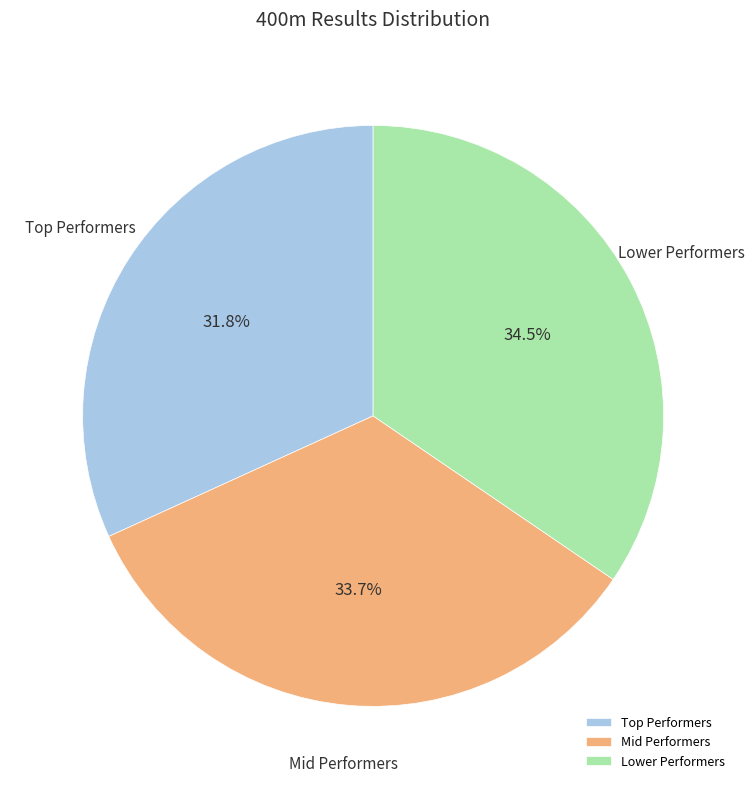

Combined, what portion of the pie is Mid Performers and Lower Performers?

68.2%